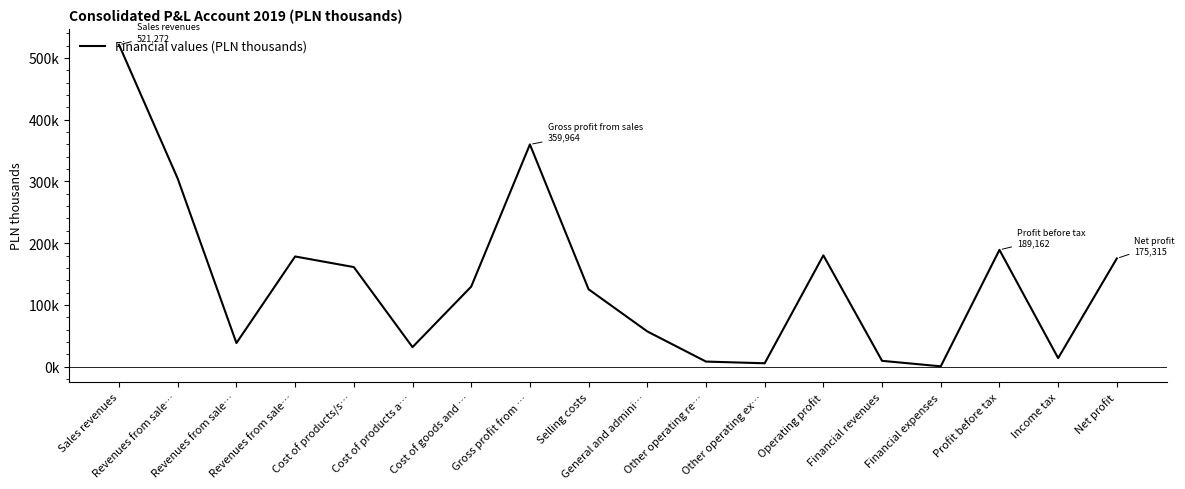

At which category does the chart reach its peak across all series?

Sales revenues